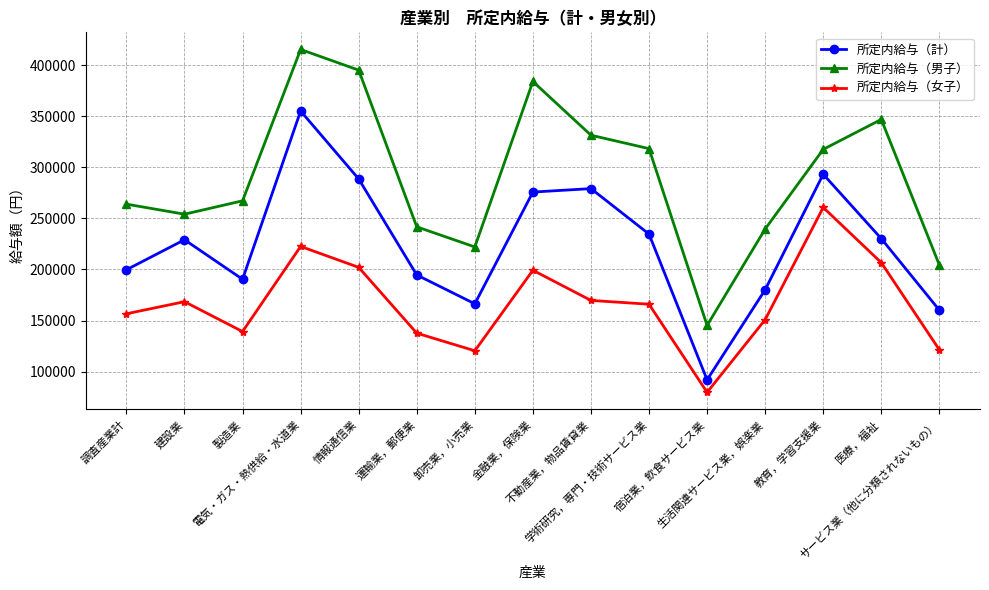

What is the total value across all series at 金融業，保険業?

859084